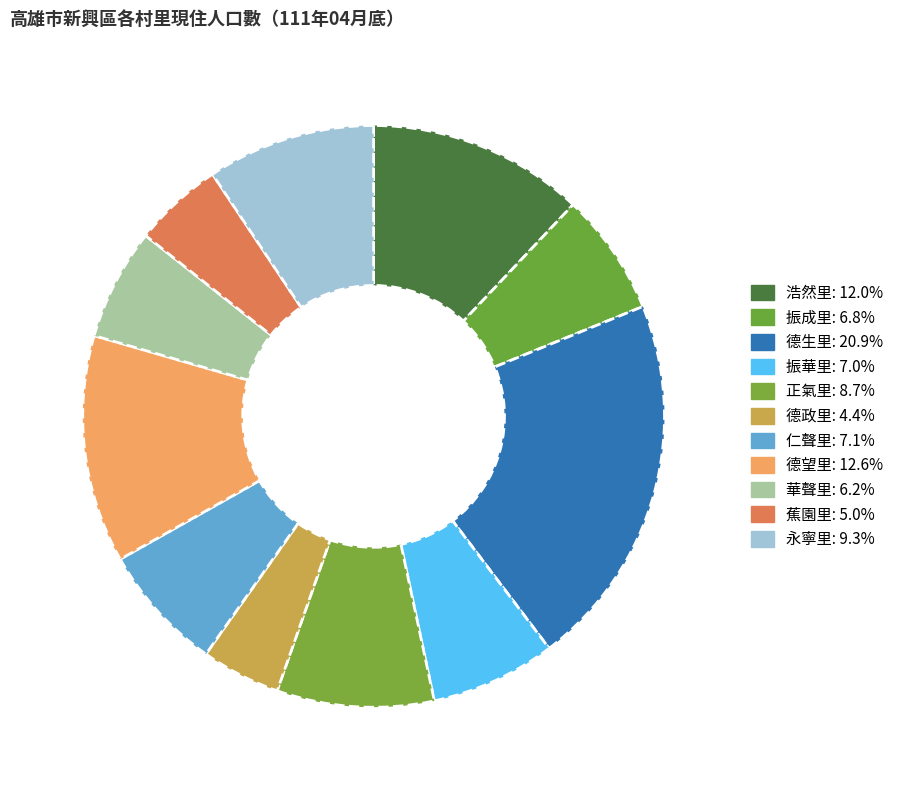

What is the ratio of the value at 浩然里 to the value at 蕉園里?

2.4